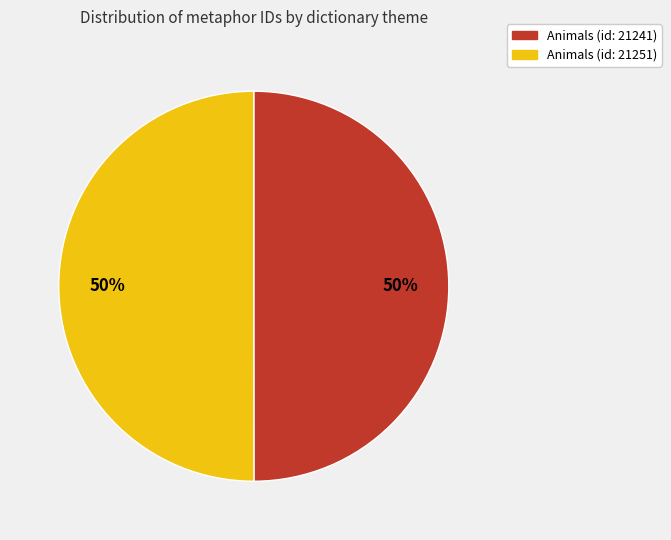

Combined, do Animals (id: 21251) and Animals (id: 21241) account for over 50%?

Yes